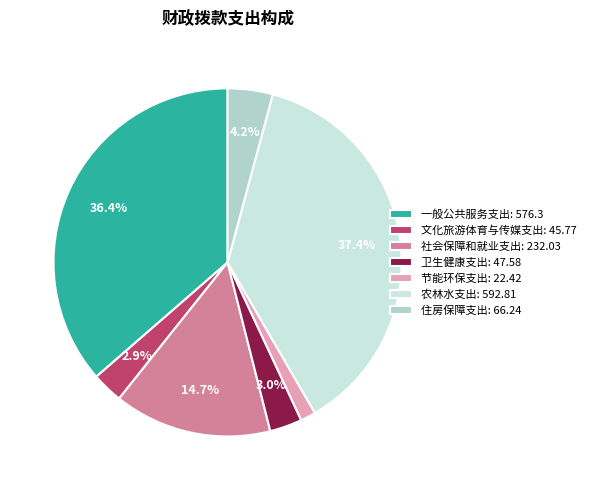

What is the largest slice in the pie chart?

农林水支出